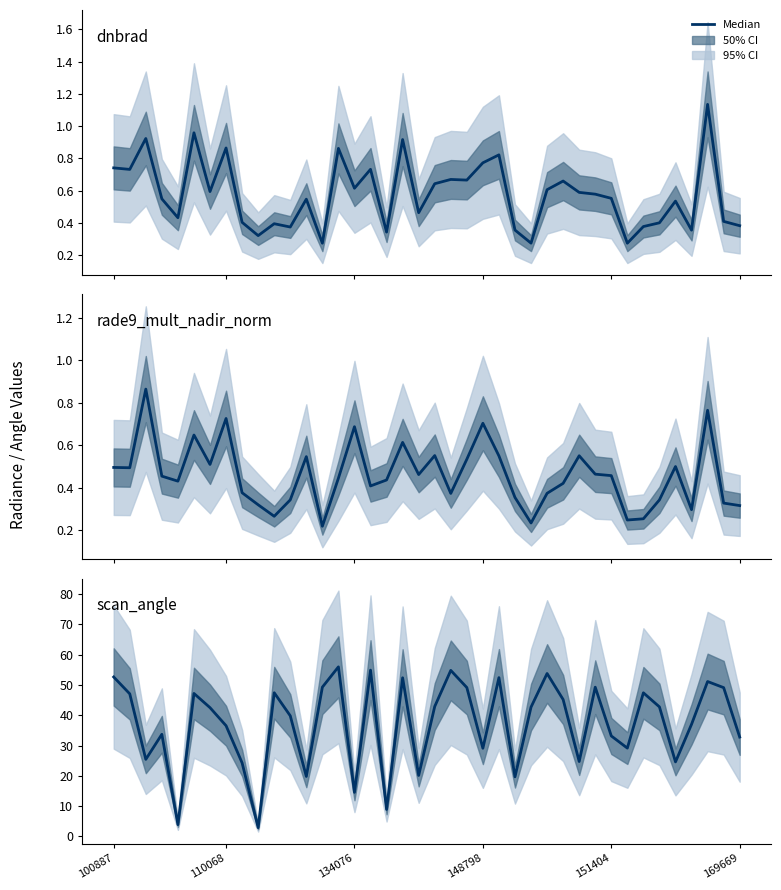

At 110068, list the series in order from largest to smallest.

scan_angle, dnbrad, rade9_mult_nadir_norm